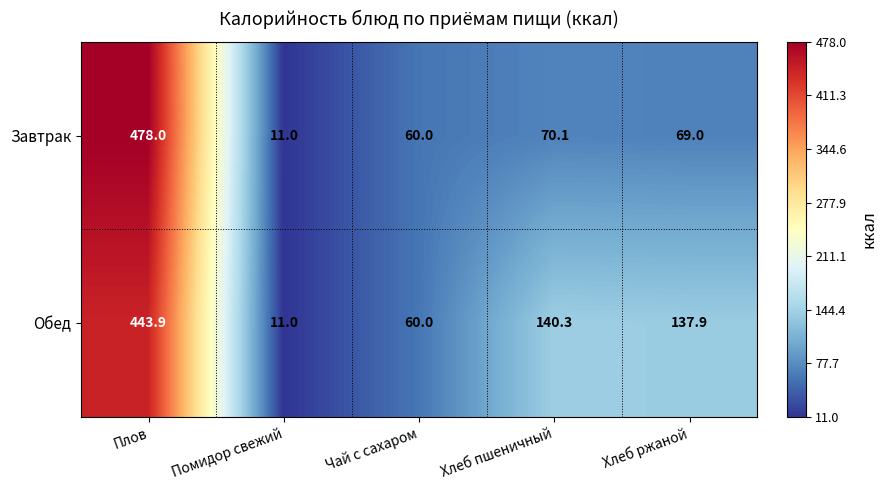

Which series has the largest total across all categories?

Обед